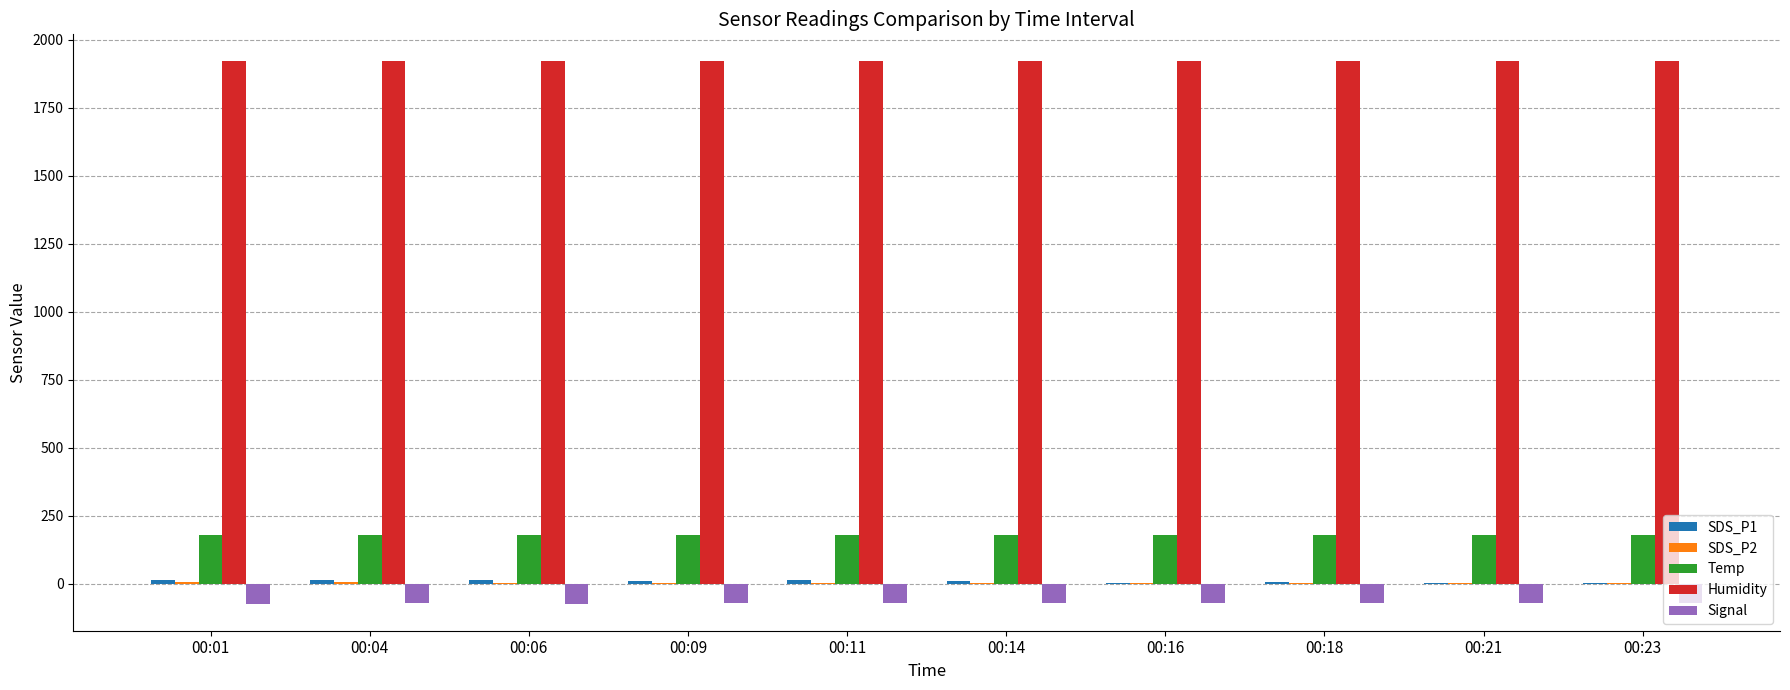

What is the highest value of the Temp series?

179.7